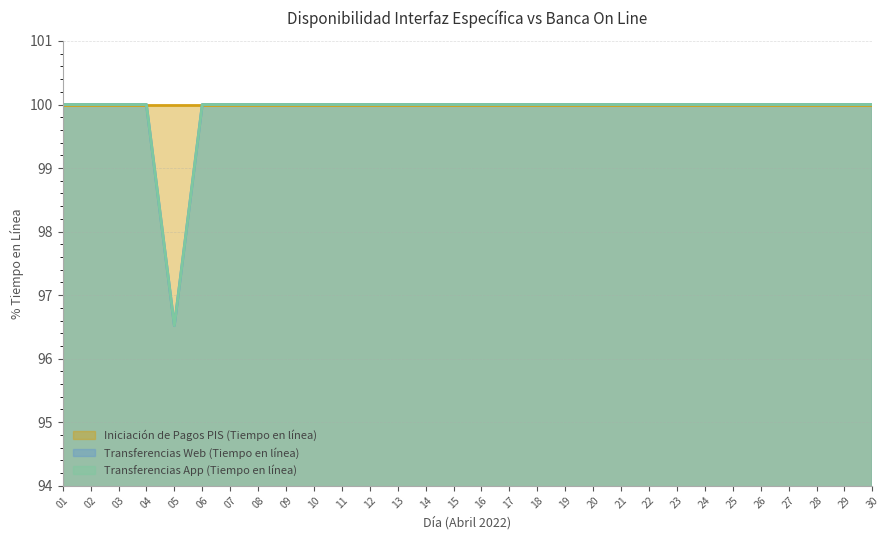

Does the chart display data point markers on the line(s)?

No